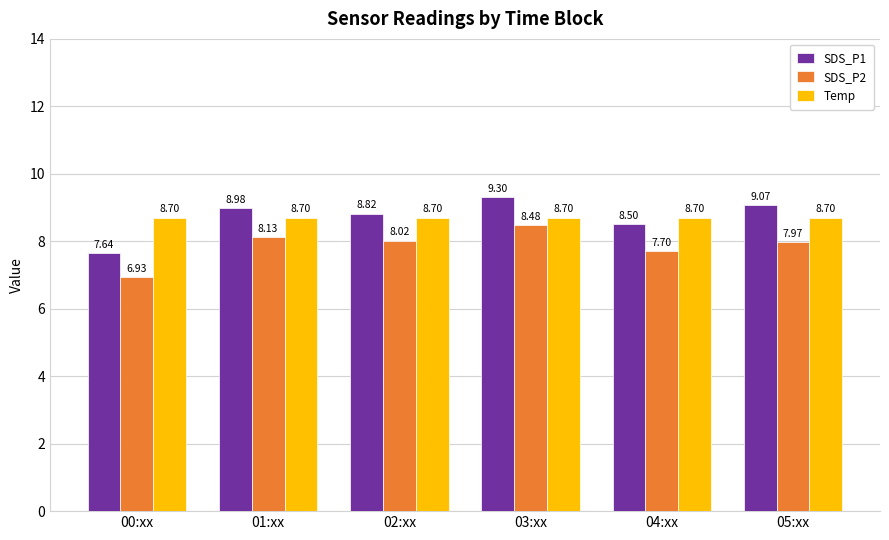

What position from the right is 02:xx?

4